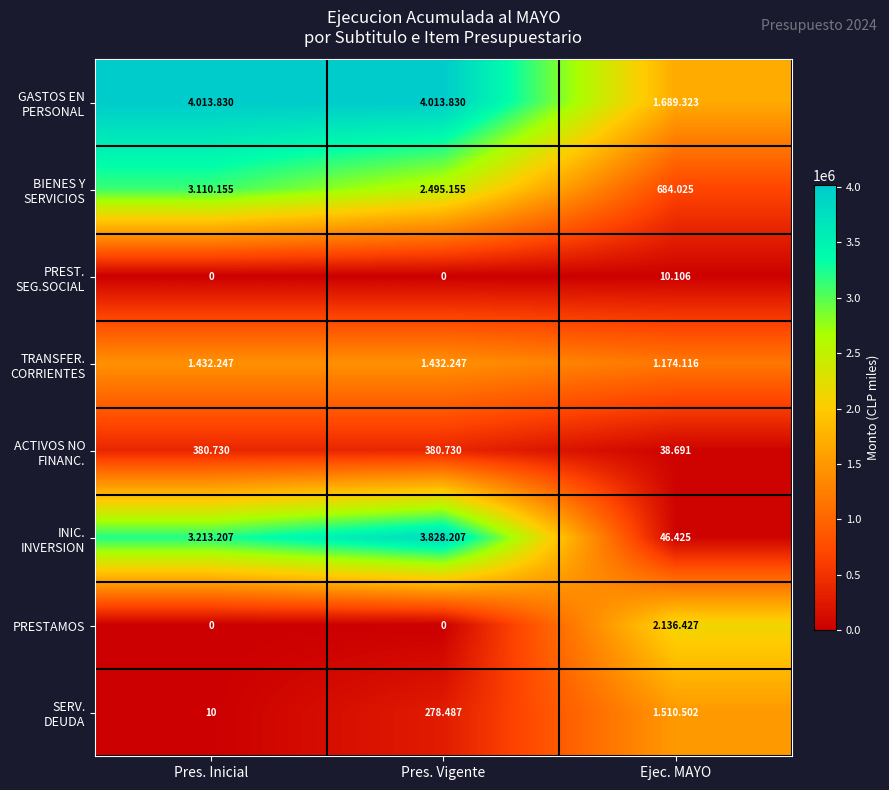

What value does the GASTOS EN PERSONAL series have at Pres. Inicial, to the nearest 10?

4013830